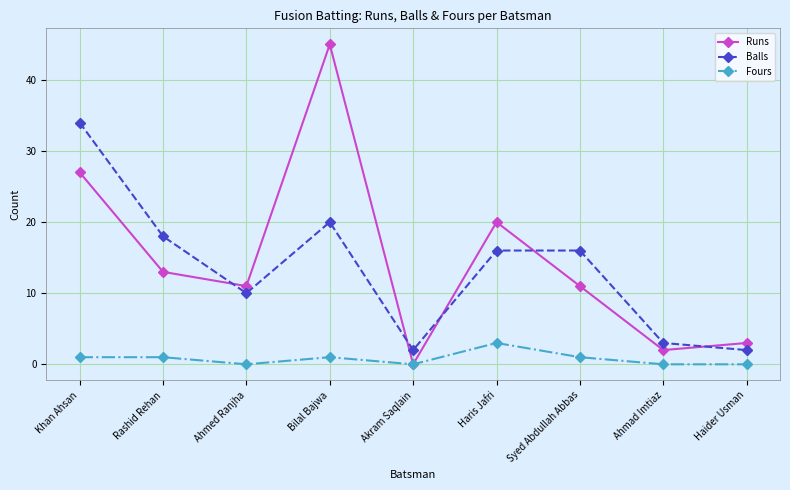

Between which two adjacent categories do Balls and Runs first intersect?

Rashid Rehan and Ahmed Ranjha